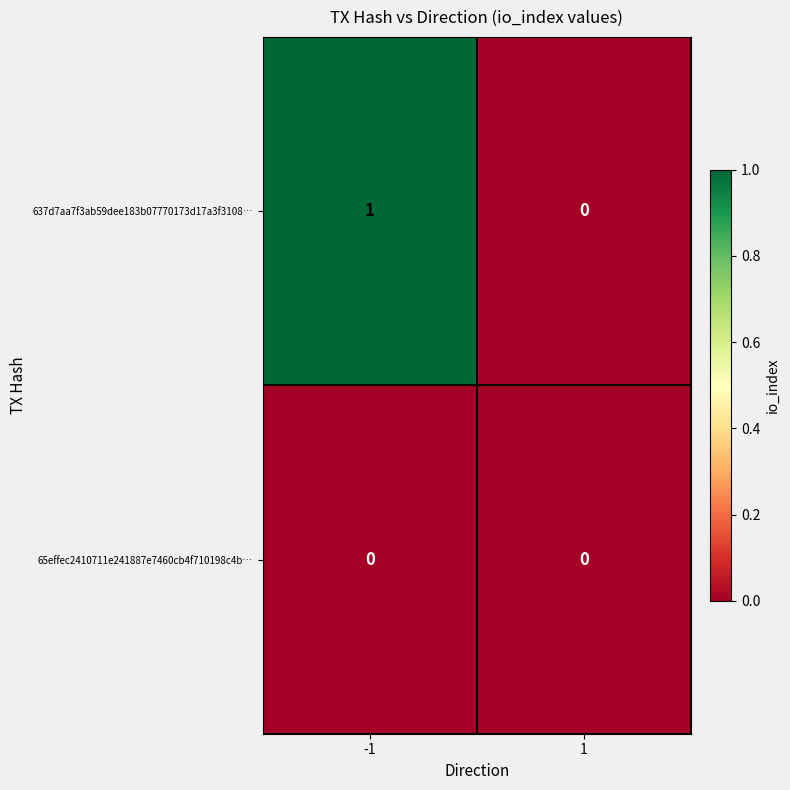

List the series in order of their peak value, lowest first.

65effec2410711e241887e7460cb4f710198c4b…, 637d7aa7f3ab59dee183b07770173d17a3f3108…